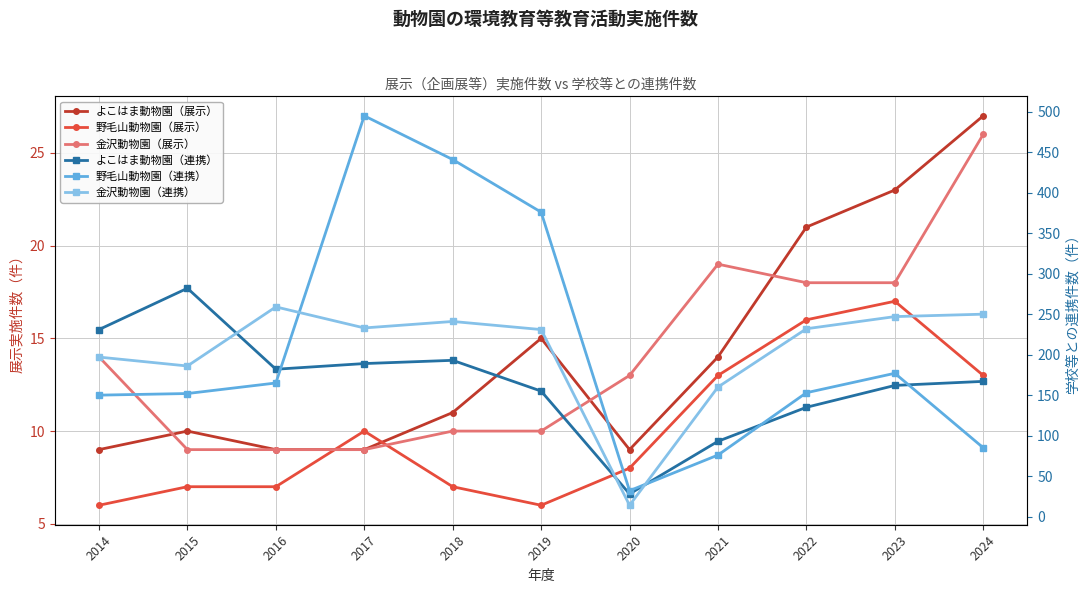

True or false: 金沢動物園（展示） has more than 2 interior local peaks.

False